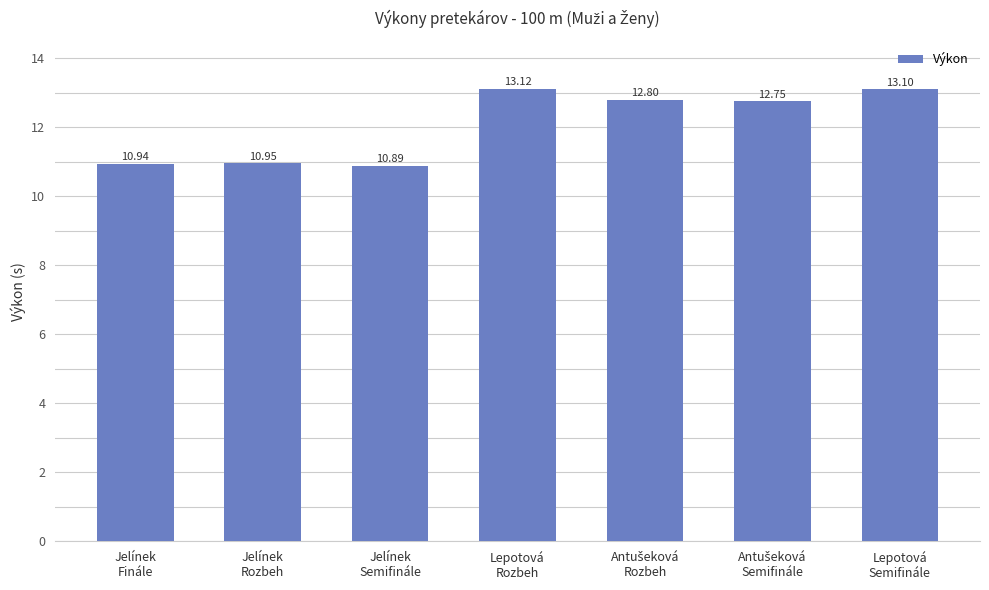

The value at Jelínek
Finále is 10.9. True or false?

True